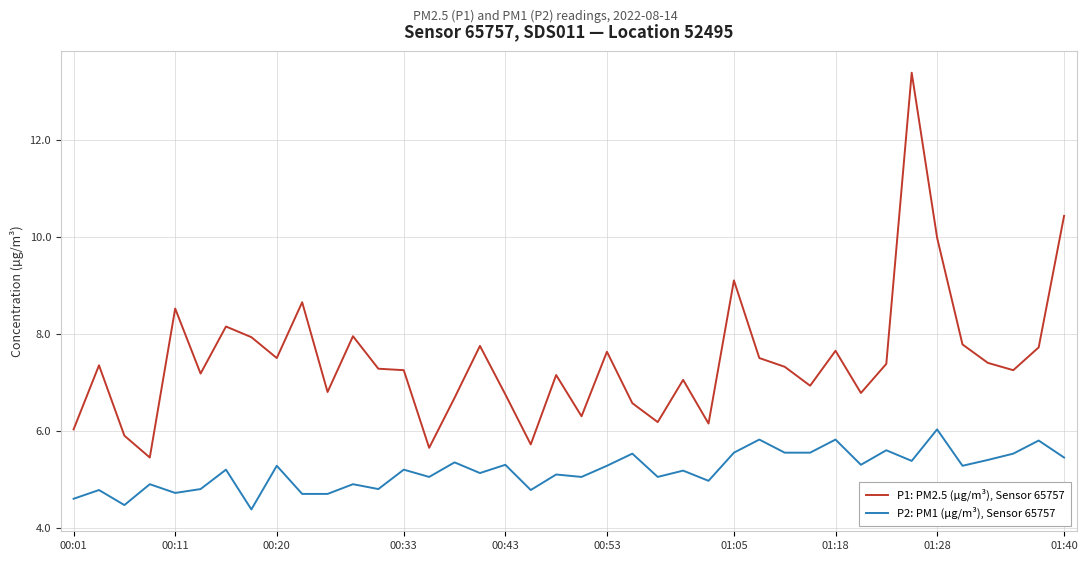

In P2: PM1 (µg/m³), Sensor 65757, how many points are higher than both neighbors (excluding endpoints)?

16